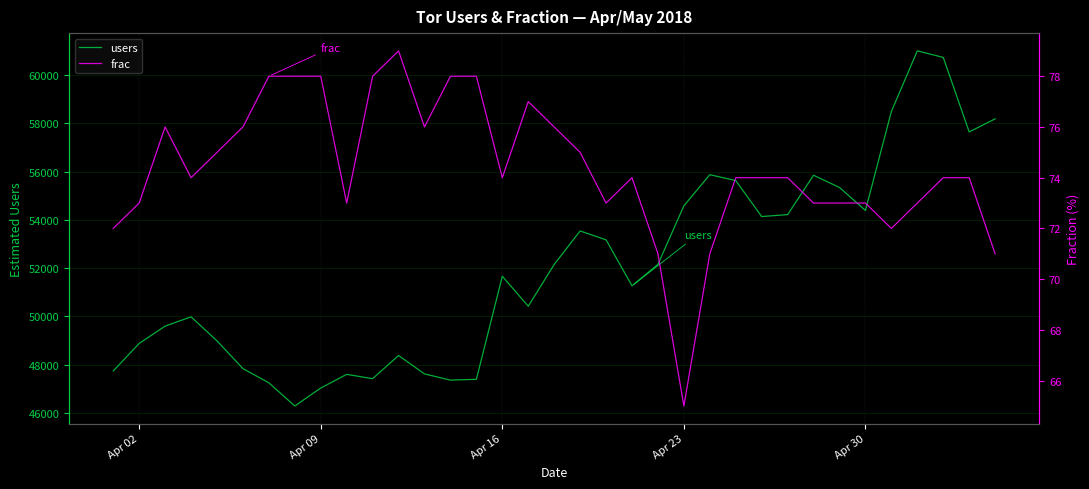

At how many categories does at least one series exceed 2857?

35